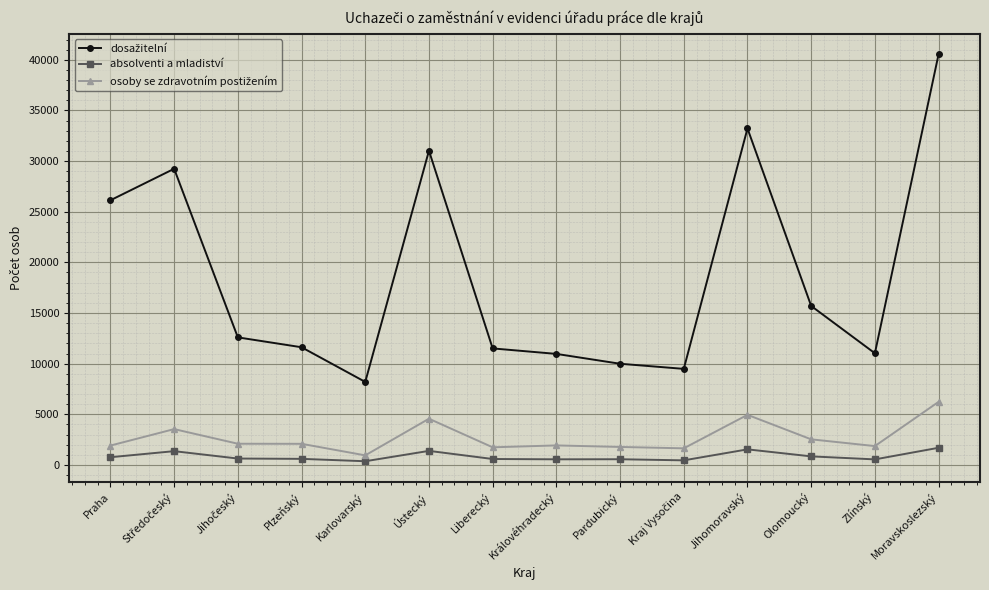

True or false: absolventi a mladiství has more than 0 interior local peaks.

True